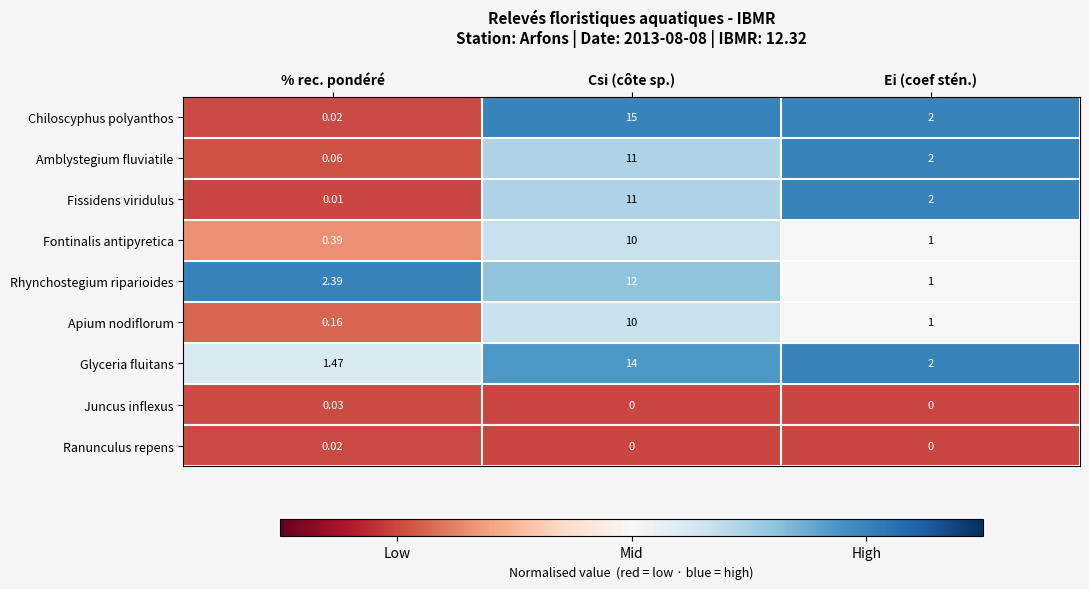

Which label corresponds to the largest value in the chart?

Csi (côte sp.)